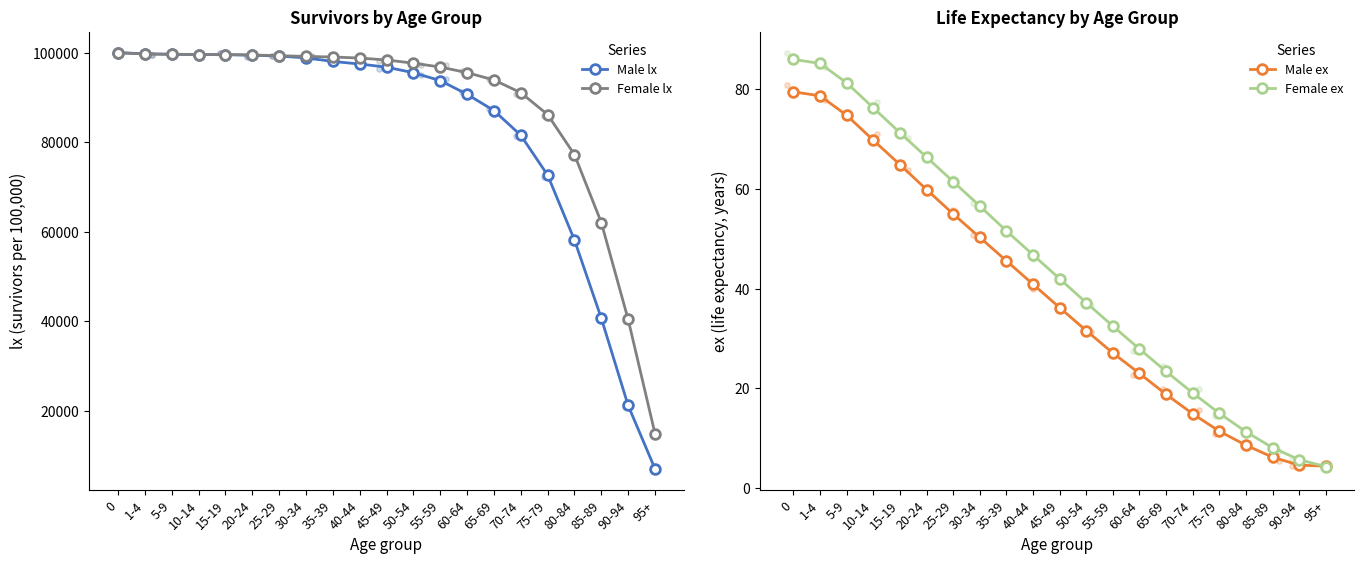

At how many categories does at least one series exceed 55242?

19